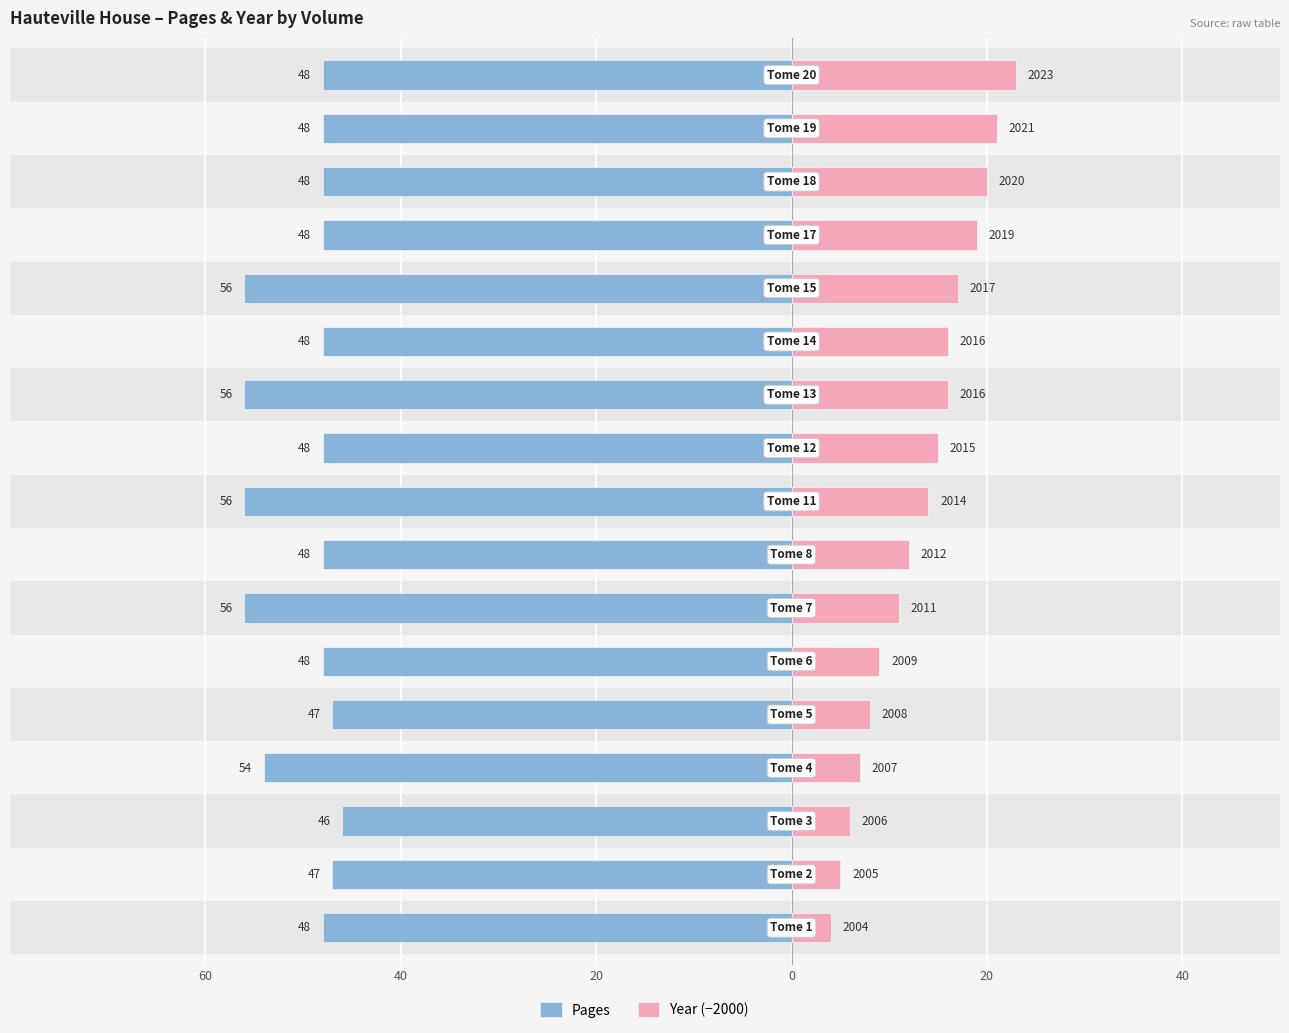

How many bars are there in each group?

2